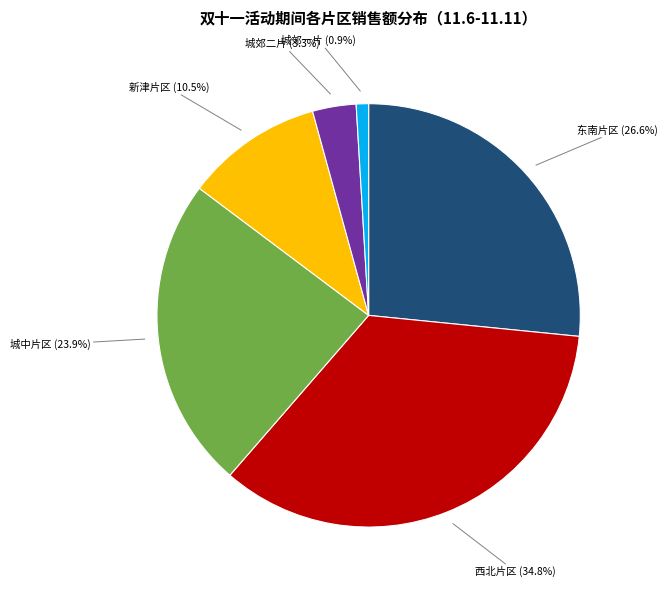

To the nearest percent, what portion does 城中片区 represent?

24%